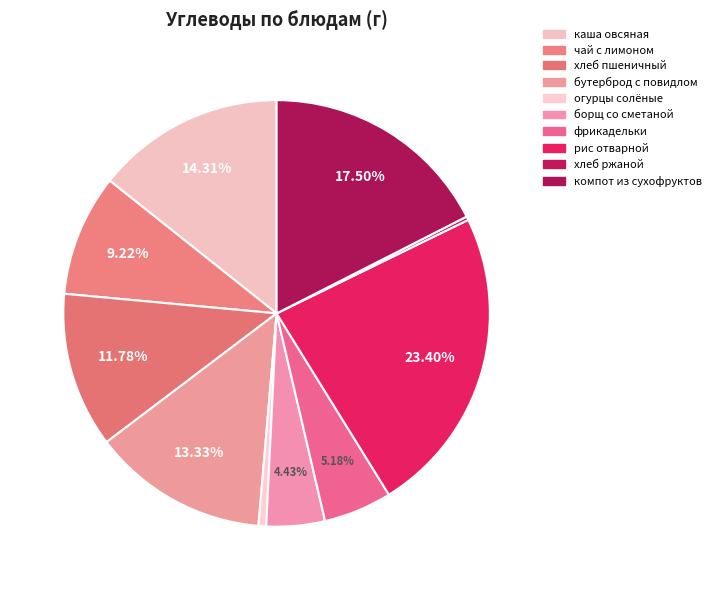

Does бутерброд с повидлом account for over 50% of the chart?

No